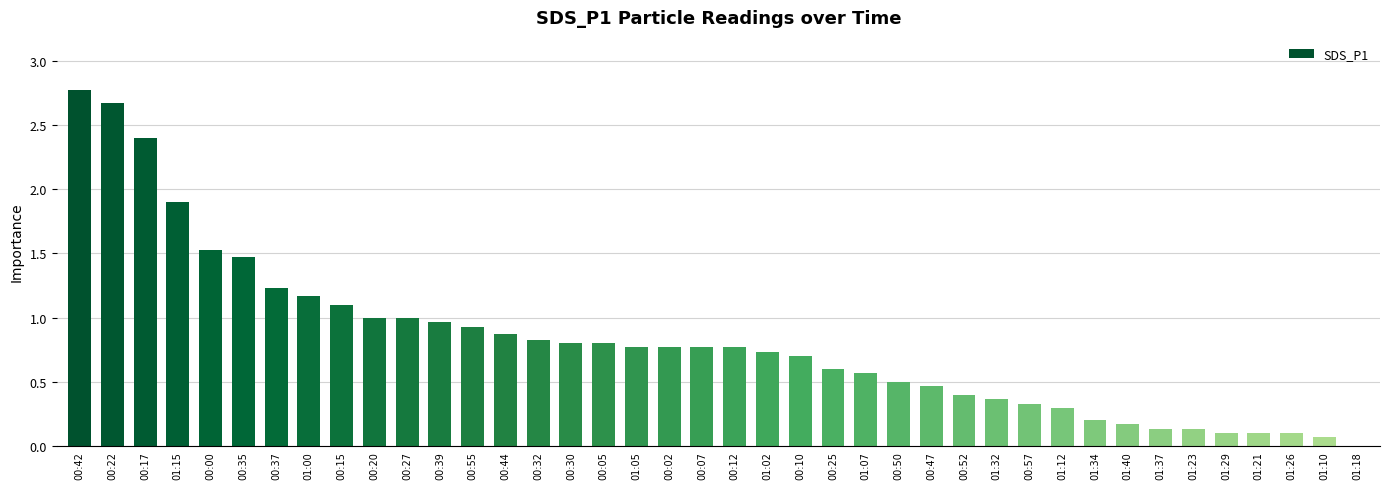

The value at 00:57 is 0.1. True or false?

False